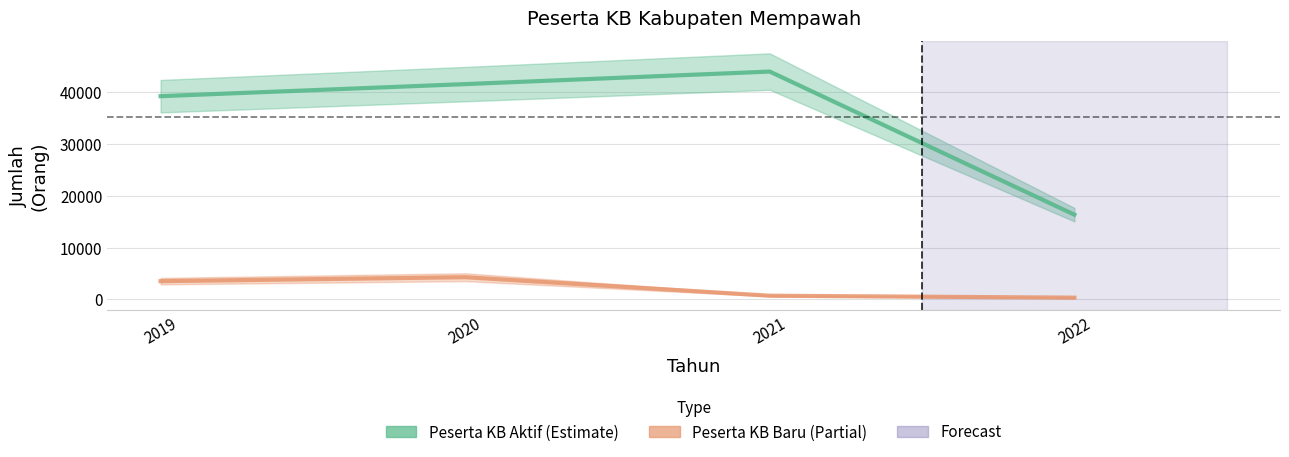

What is the smallest value displayed?

299